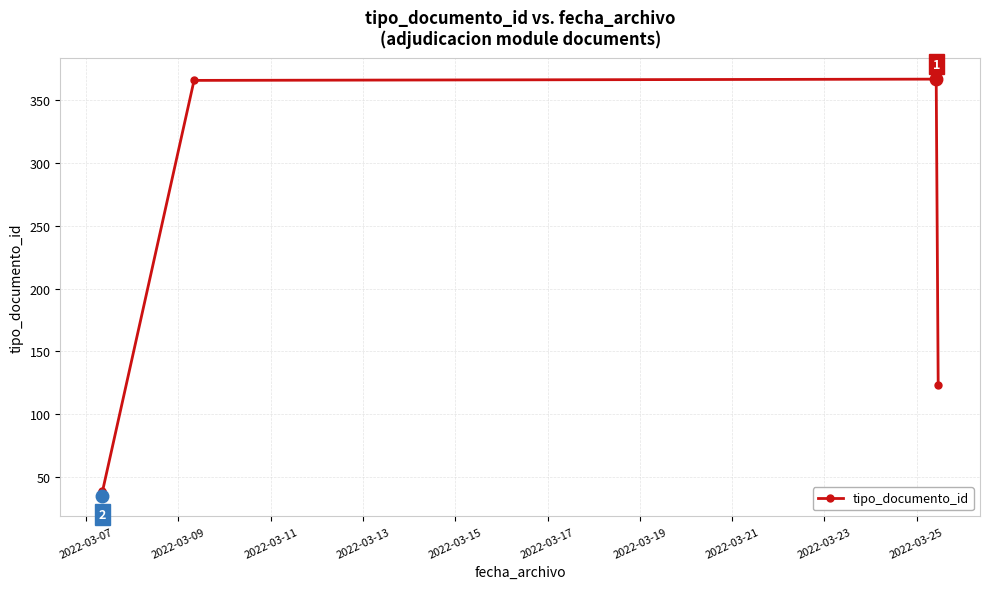

How many distinct data groups are displayed?

1